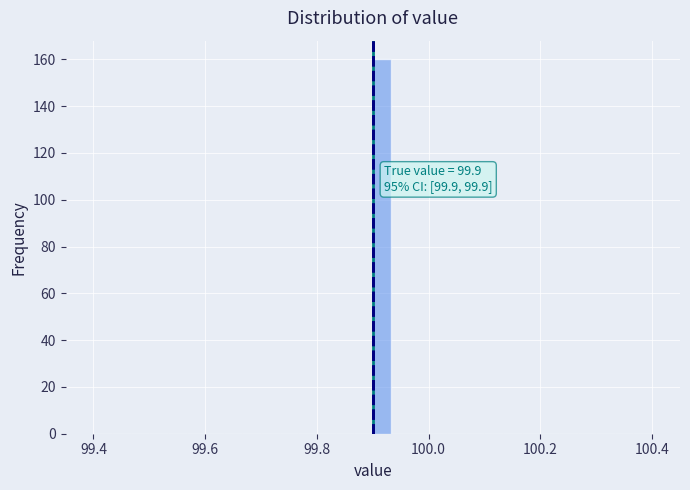

Read against the x-axis, roughly where is the centre of the tallest bar?

99.92